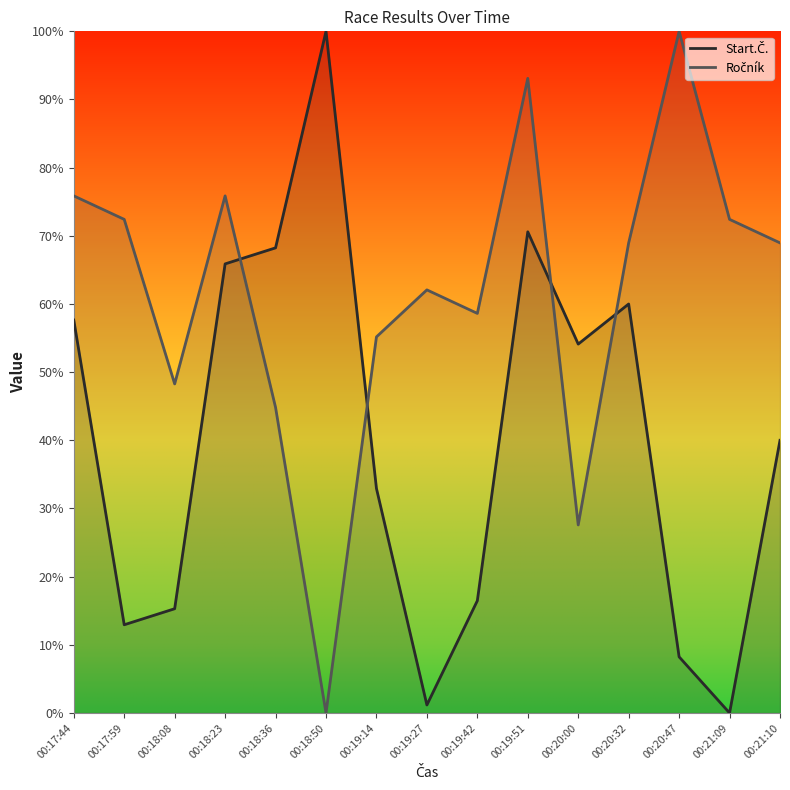

The value of Ročník at 00:21:09 is 0.7. True or false?

True